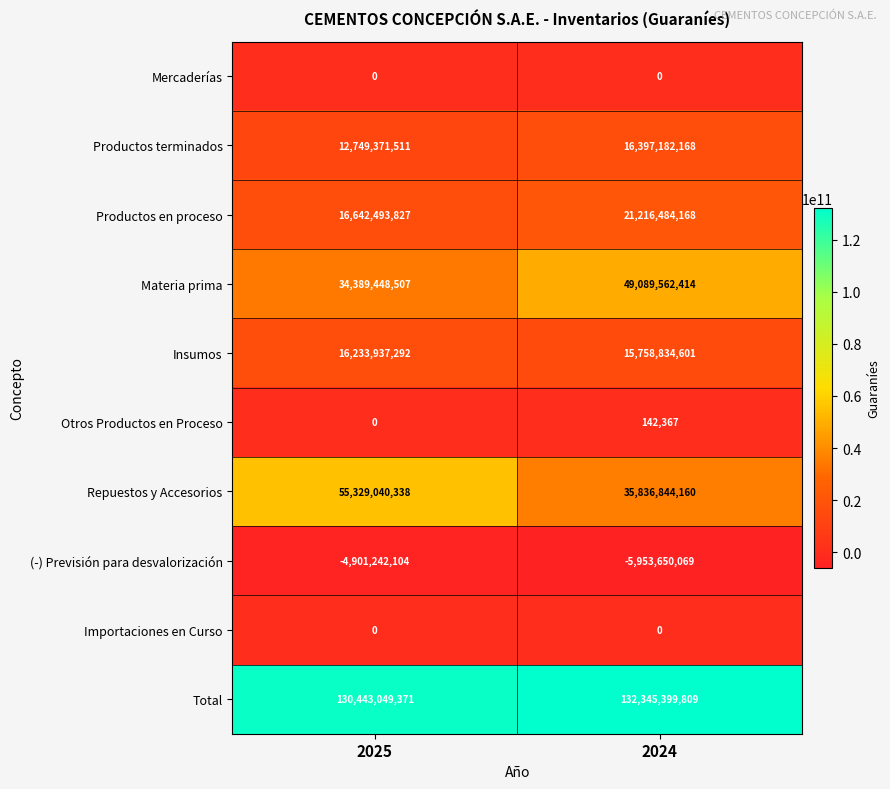

Count the number of categories in the chart.

2